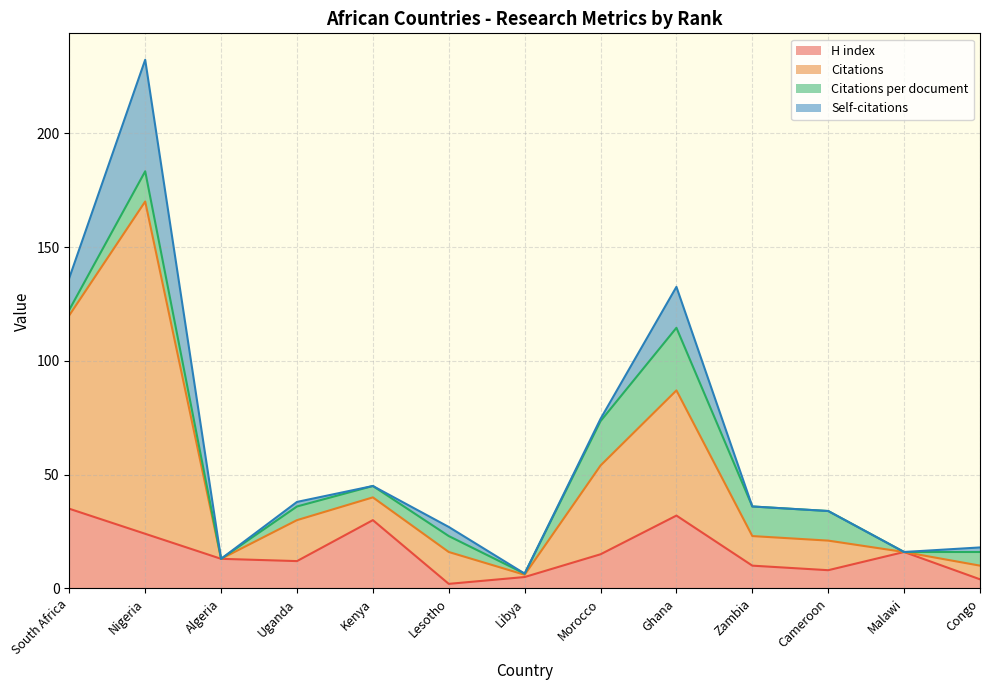

What is the highest value of the H index series?

35.0